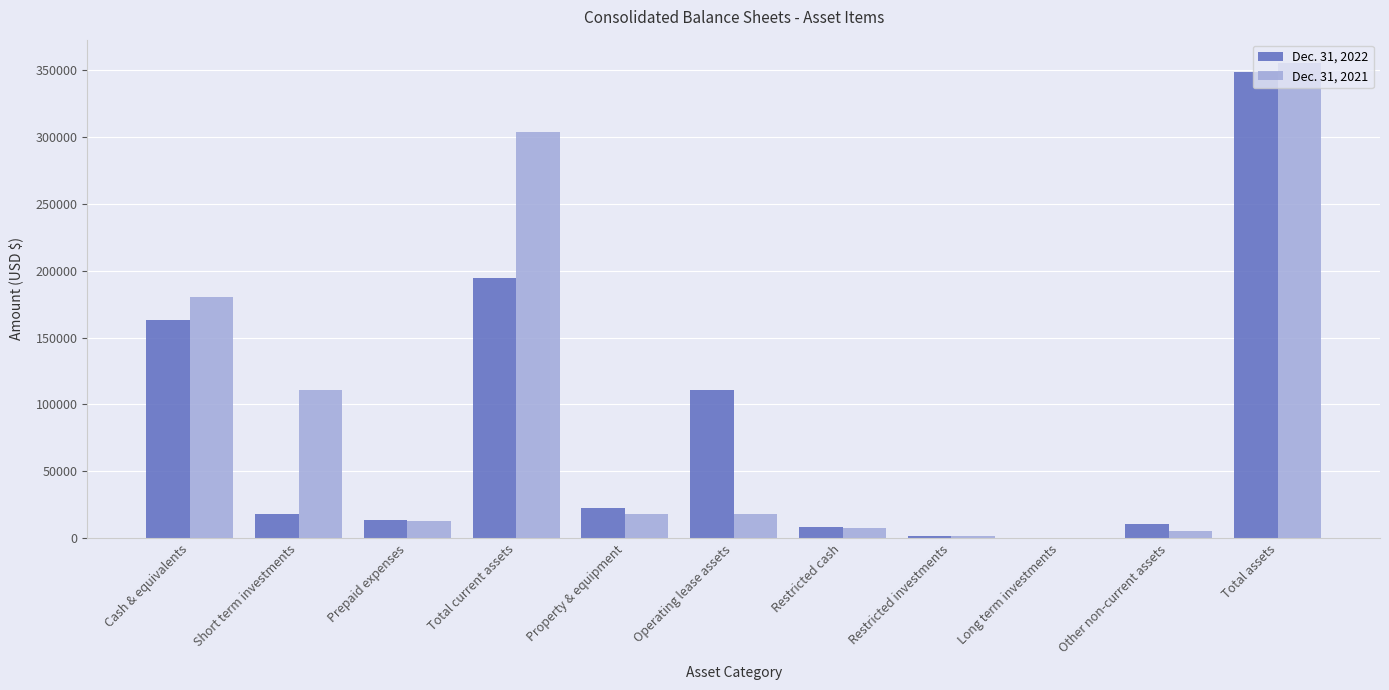

Are the bars horizontal?

No